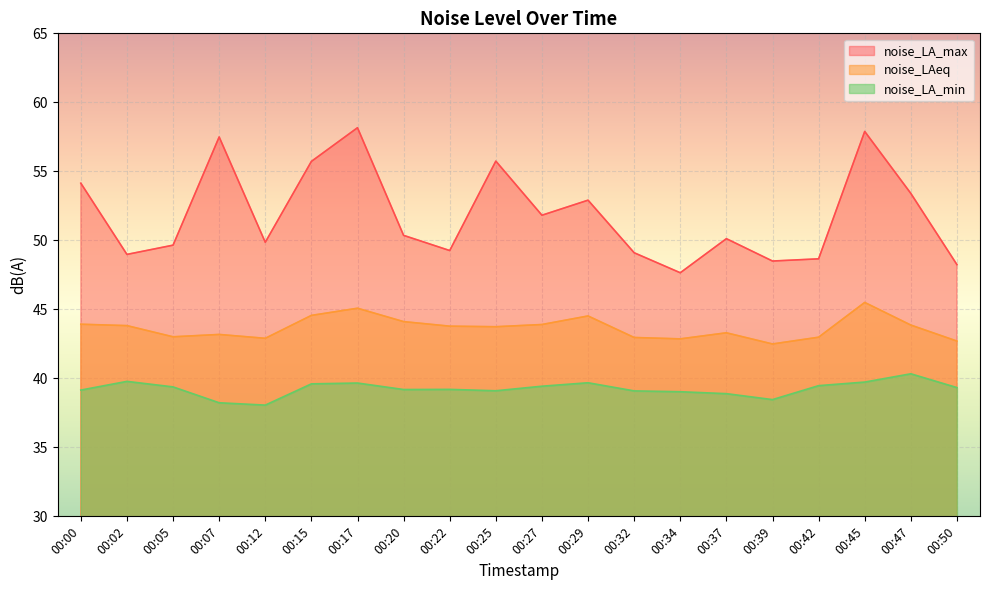

How many data points in noise_LAeq are less than 43?

6